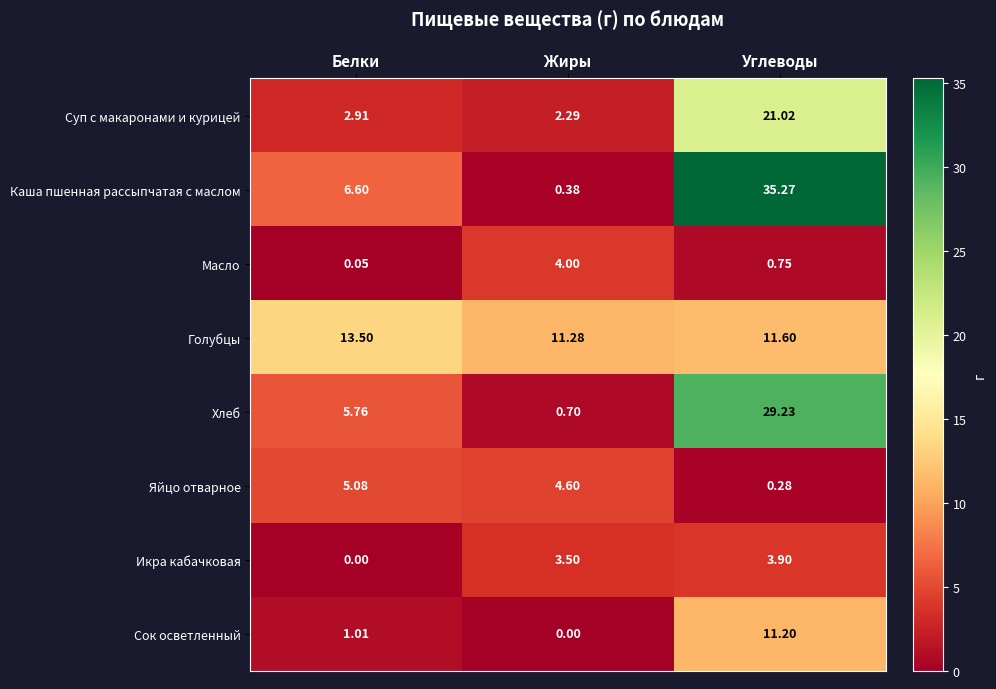

Which label corresponds to the largest value in the chart?

Углеводы